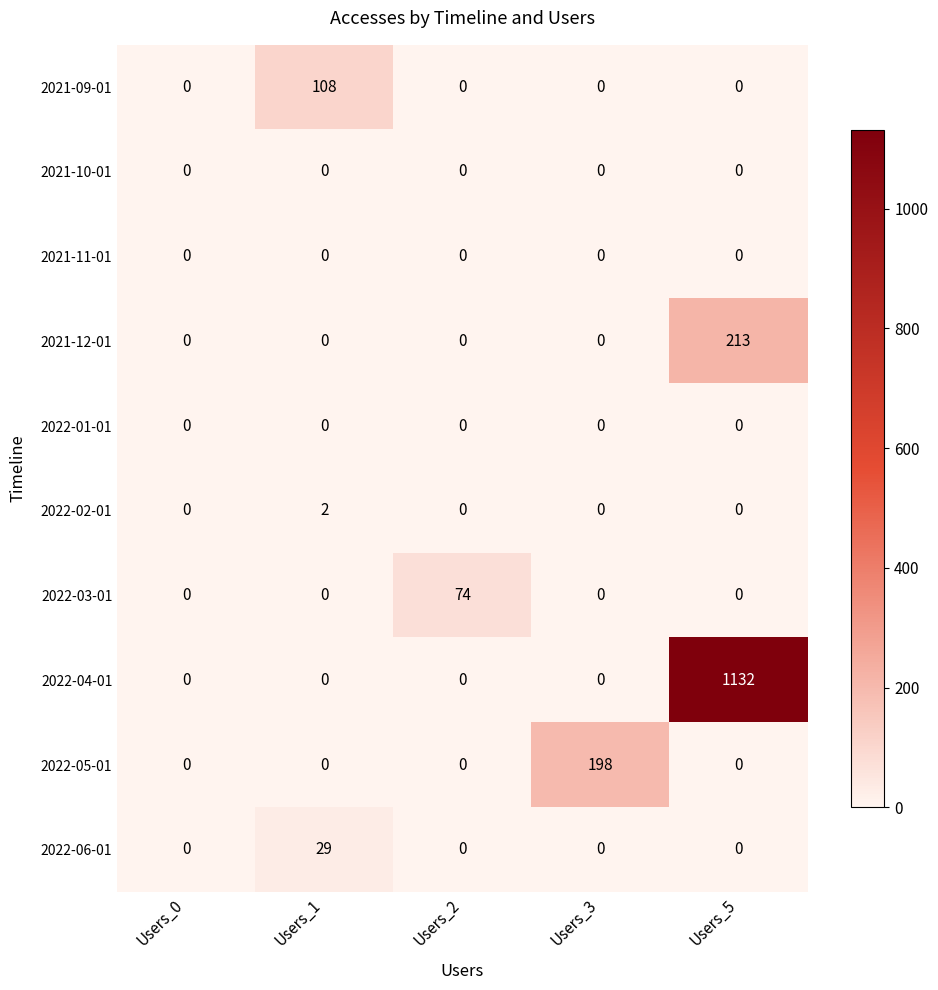

At how many categories does at least one series exceed 691?

1